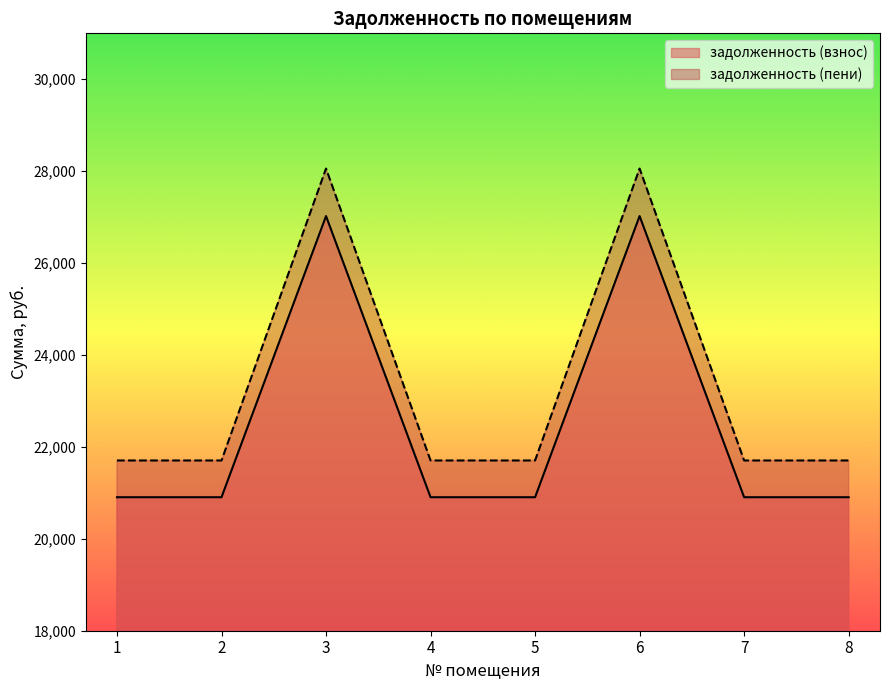

How many lines are shown in the chart?

2